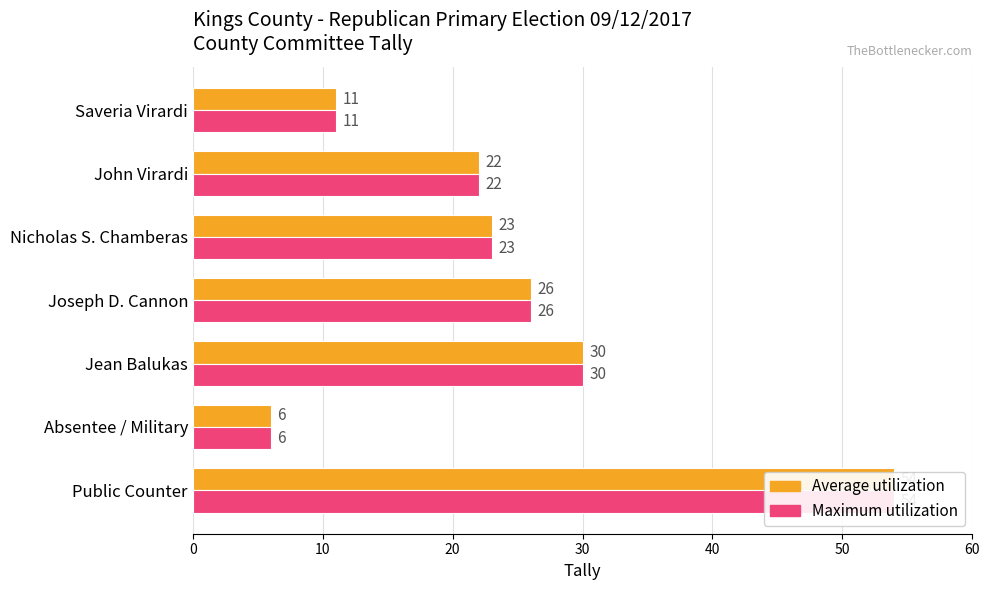

How many categories are shown in the chart?

7